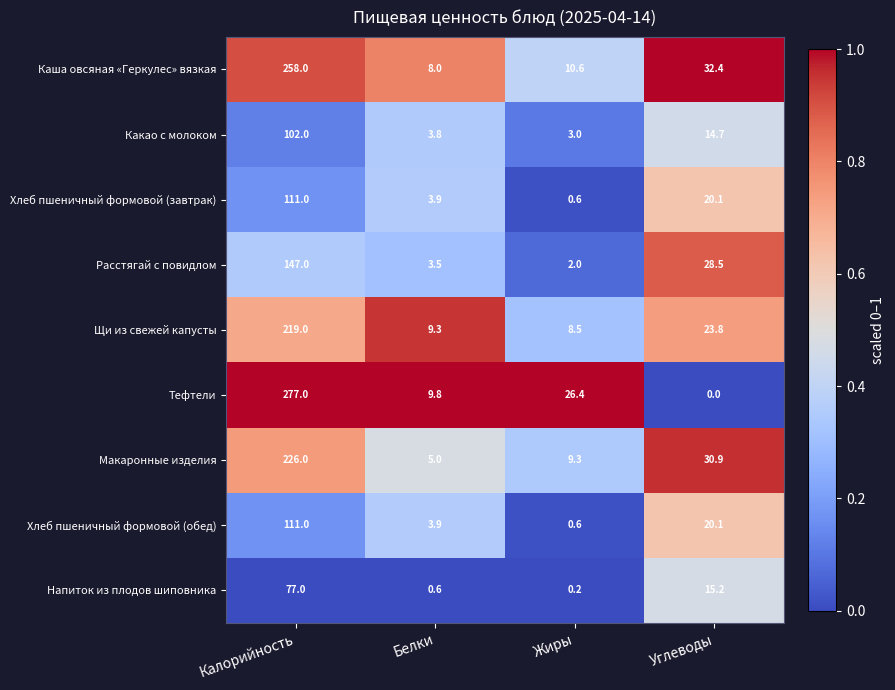

At which category does the chart reach its peak across all series?

Калорийность